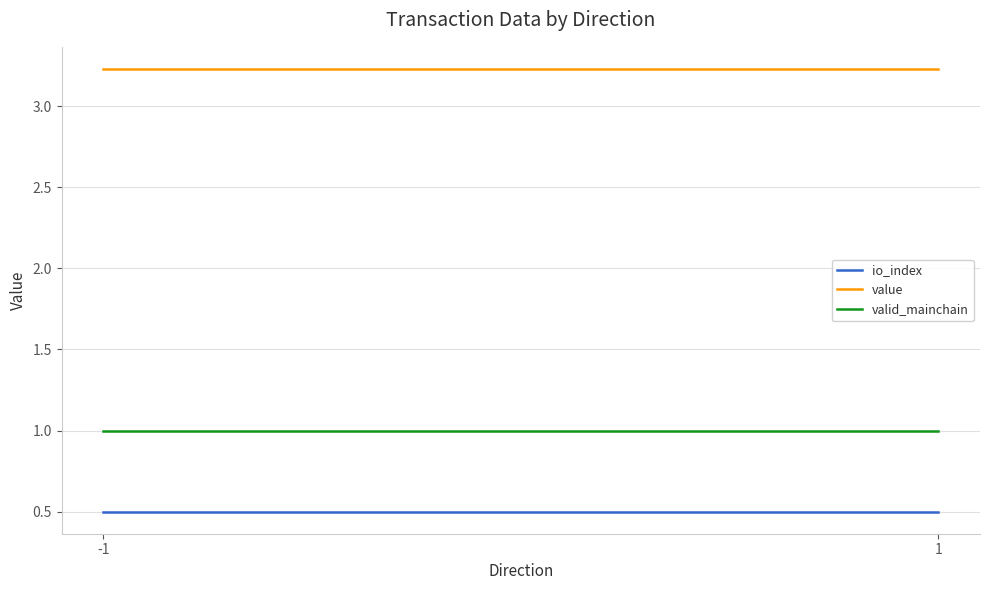

Rank the series by their average value, from lowest to highest.

io_index, valid_mainchain, value